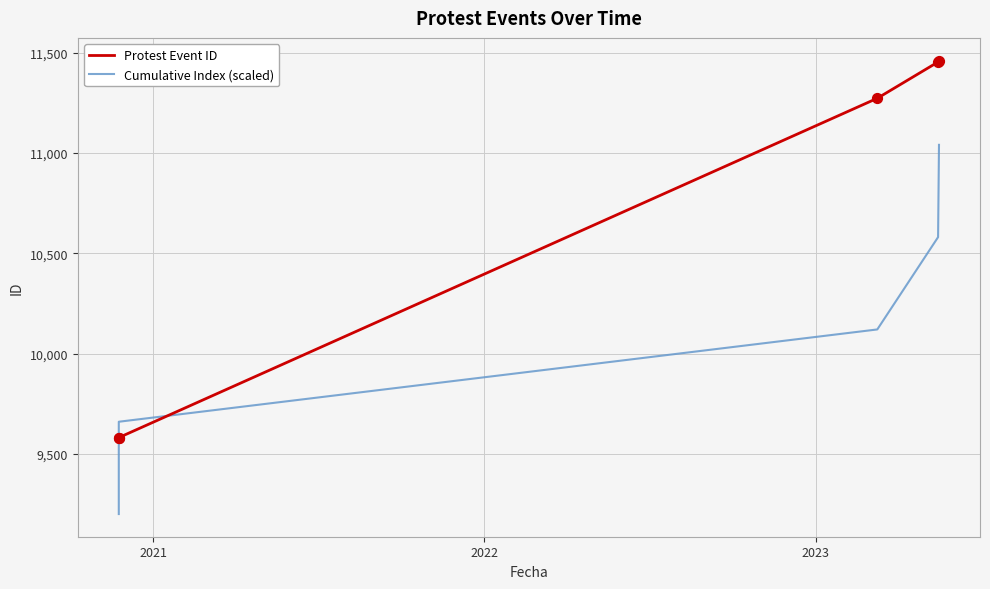

Is the value of Protest Event ID at 2021 greater than the value of Cumulative Index (scaled) at 2023?

No